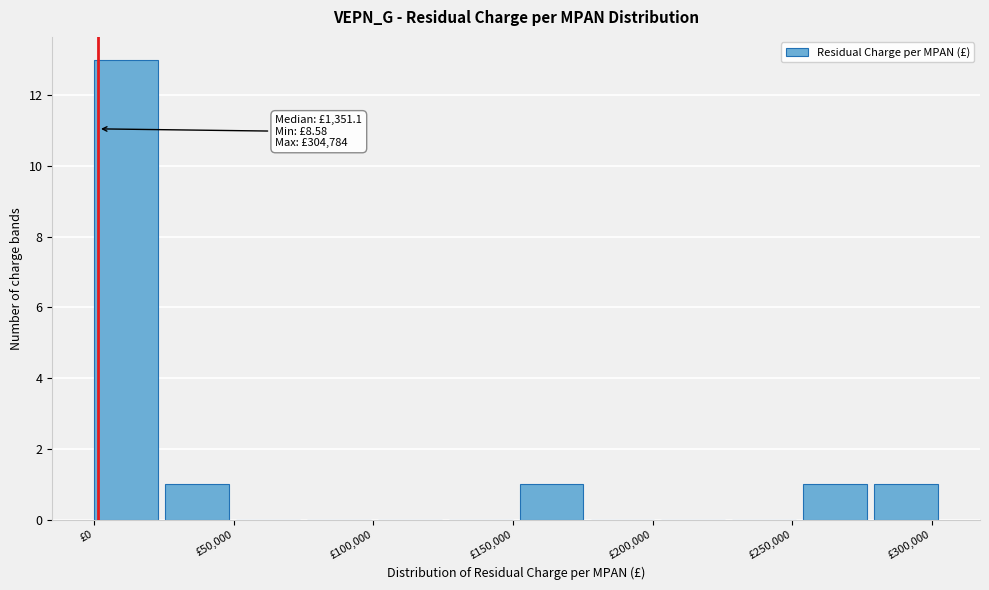

Over which range of the x-axis is the bar tallest?

0 to 25000